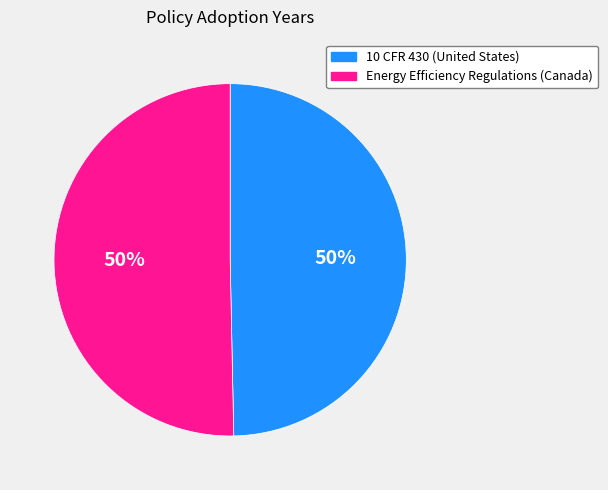

Approximately how many times larger is the value at 10 CFR 430 (United States) compared to Energy Efficiency Regulations (Canada)?

1.0